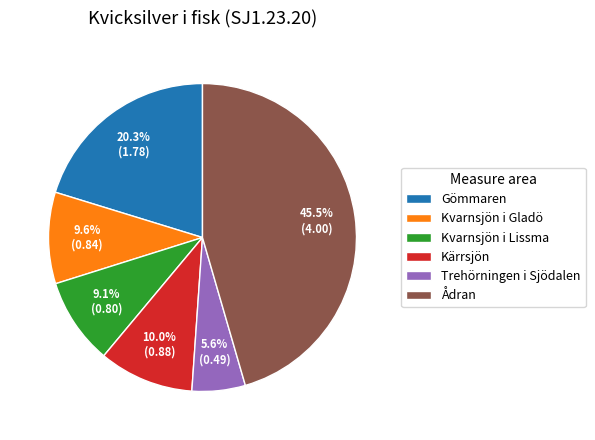

What is the smallest slice in the pie chart?

Trehörningen i Sjödalen